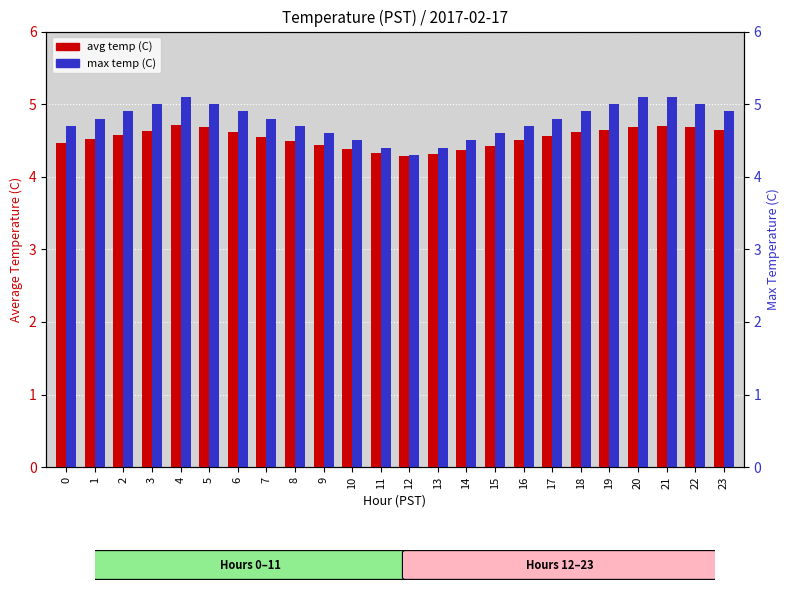

What is the difference between the second highest and second lowest values in the max temp (C) series?

0.7